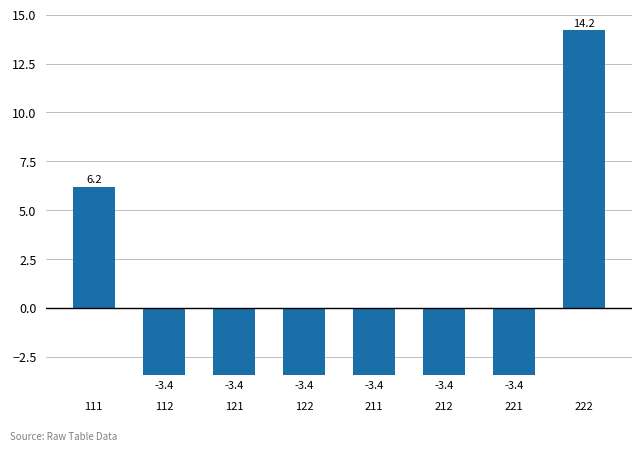

What is the difference between the maximum and minimum values?

17.6